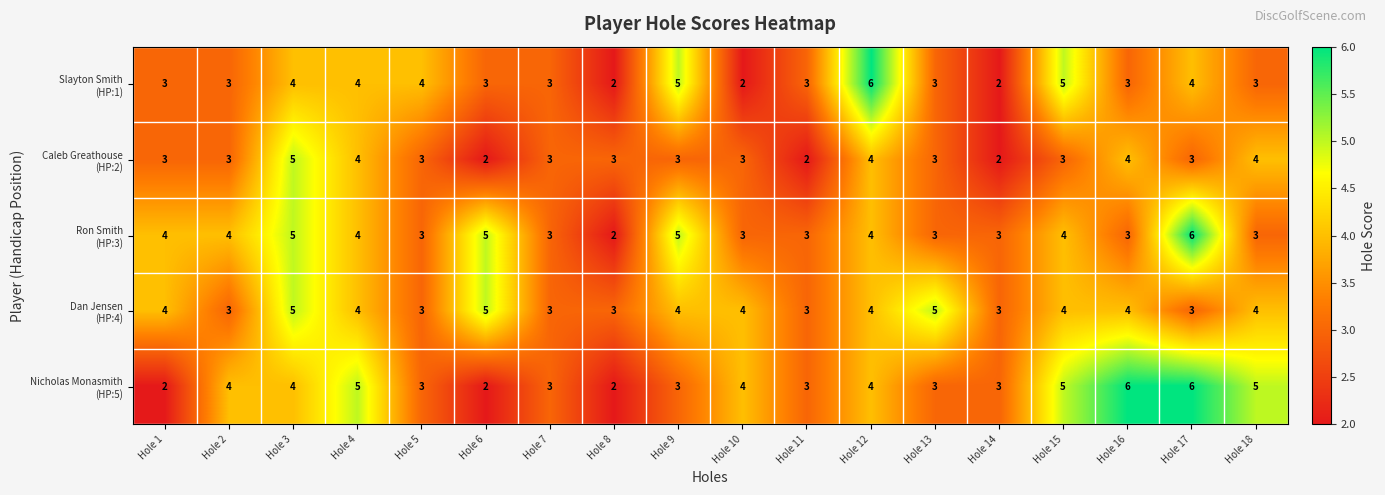

Count the number of data series in this chart.

5